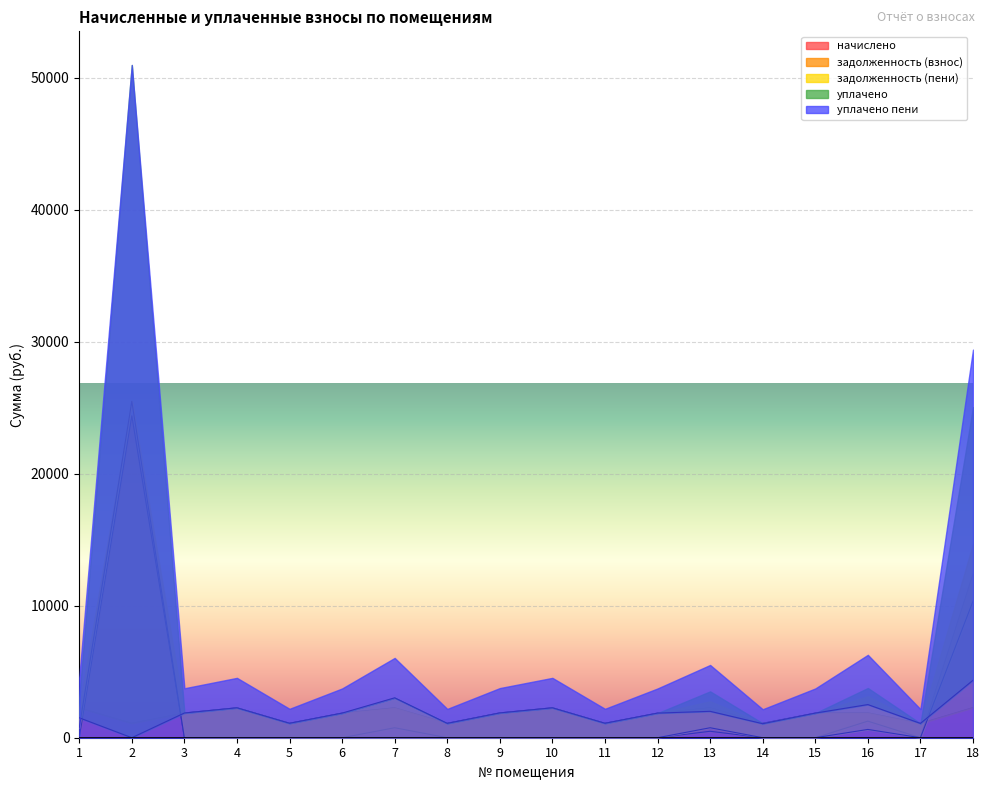

Which series has the largest total across all categories?

задолженность (взнос)